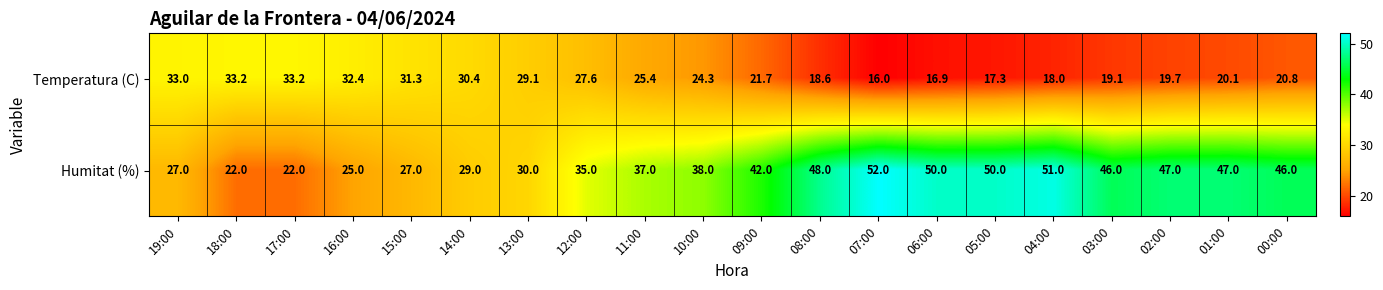

What is the spread (max minus min) of values at 09:00?

20.3